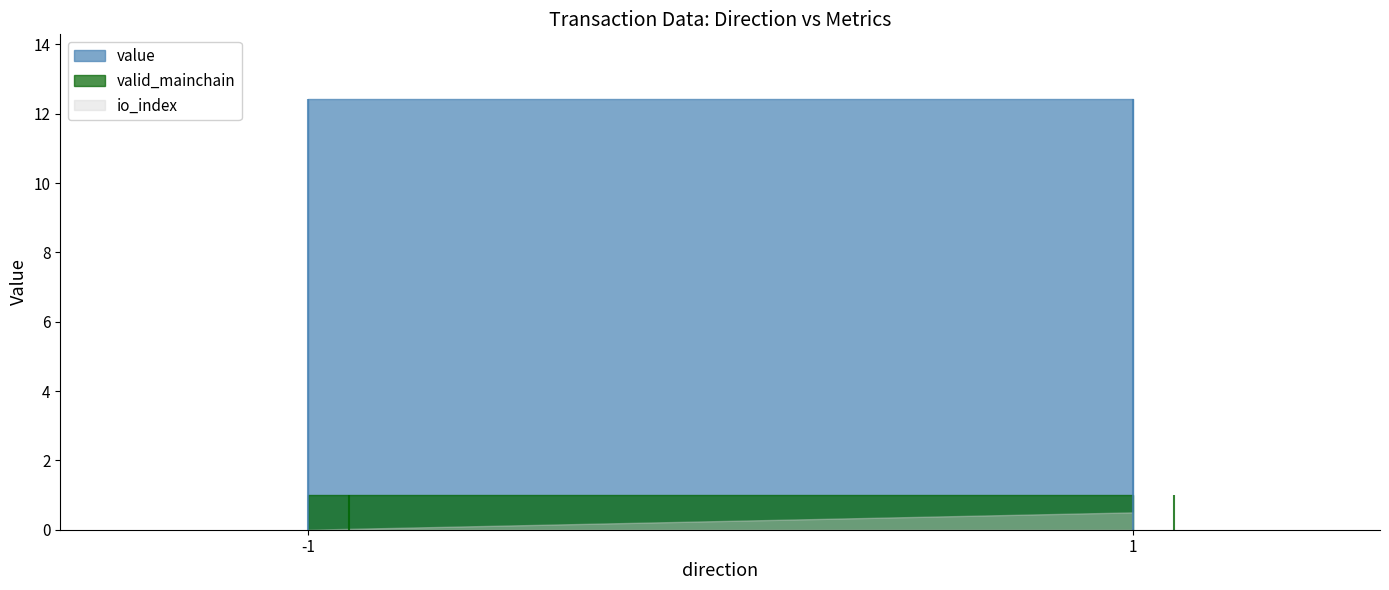

The io_index series shows 1.4 at 1. True or false?

False